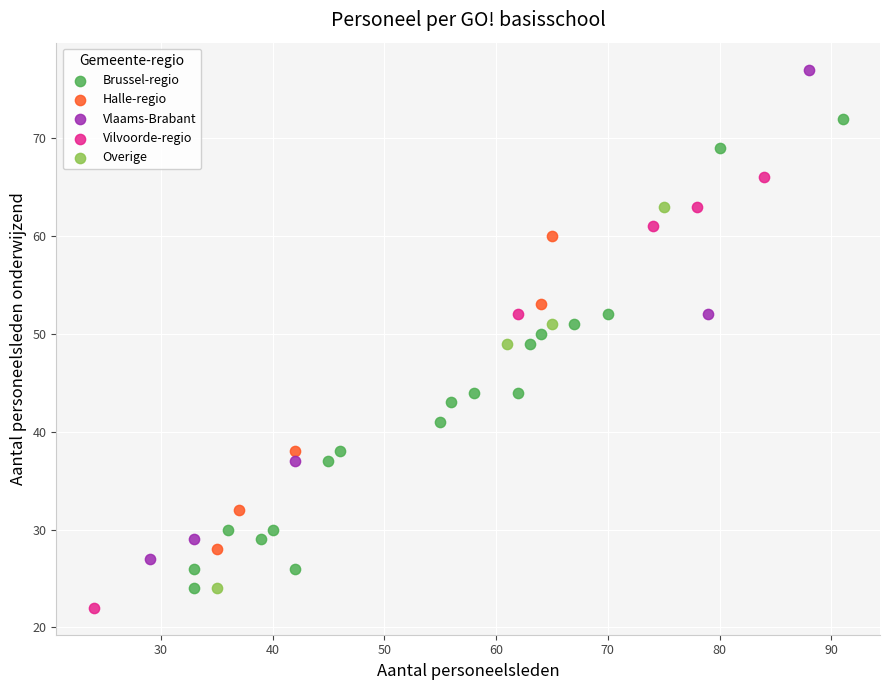

What are all the series names shown in the legend?

Brussel-regio, Halle-regio, Vlaams-Brabant, Vilvoorde-regio, Overige